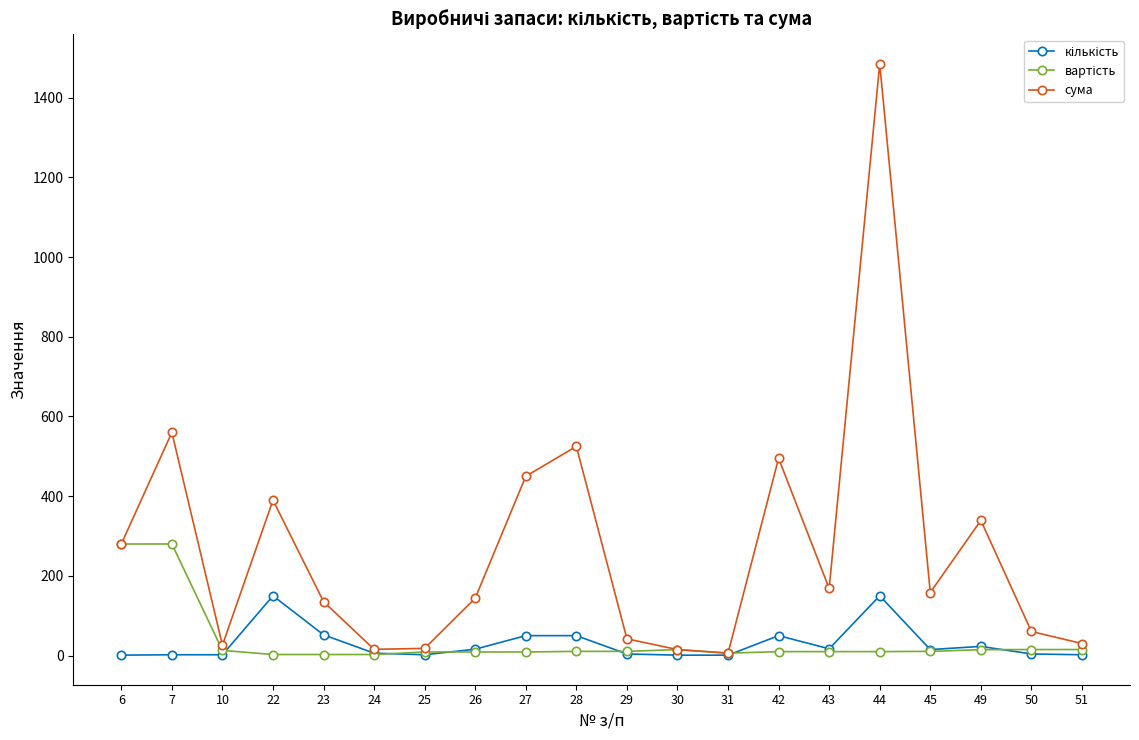

How many categories are shown in the chart?

20